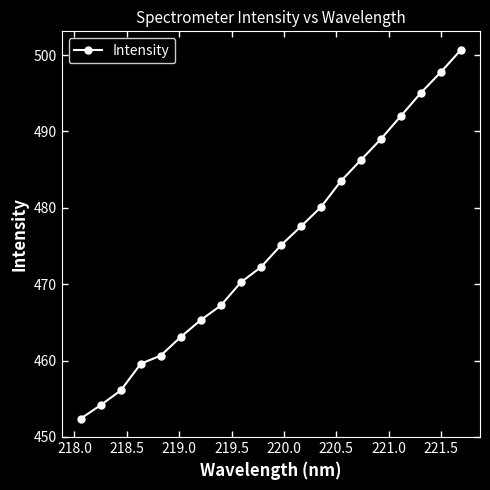

What is the average value?

474.9